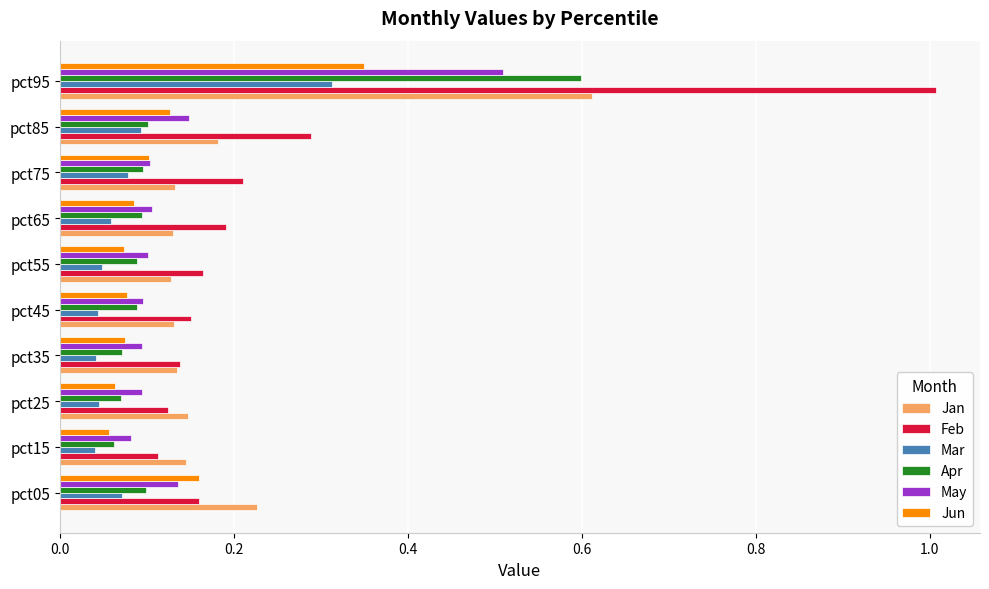

Which series has the largest total across all categories?

Feb